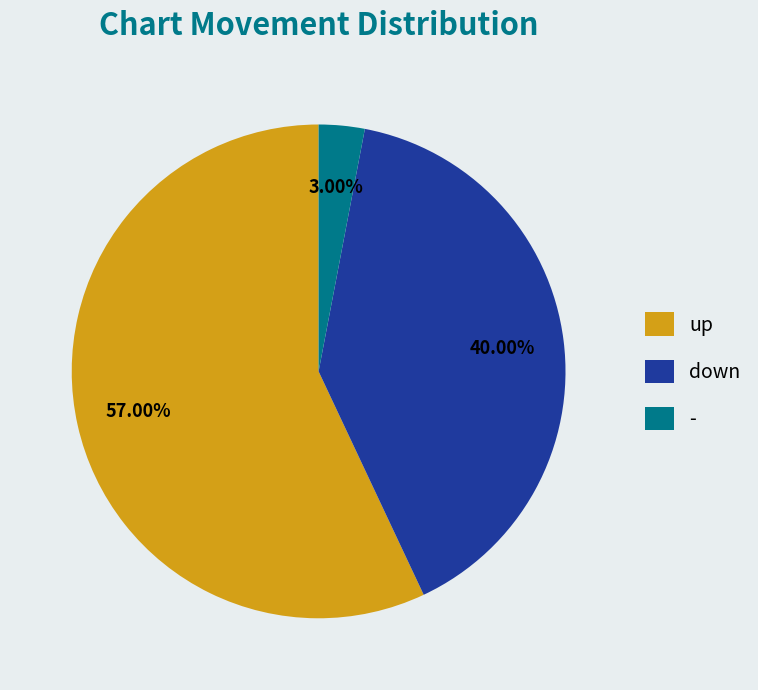

To the nearest percent, what percentage of the pie is up?

57%